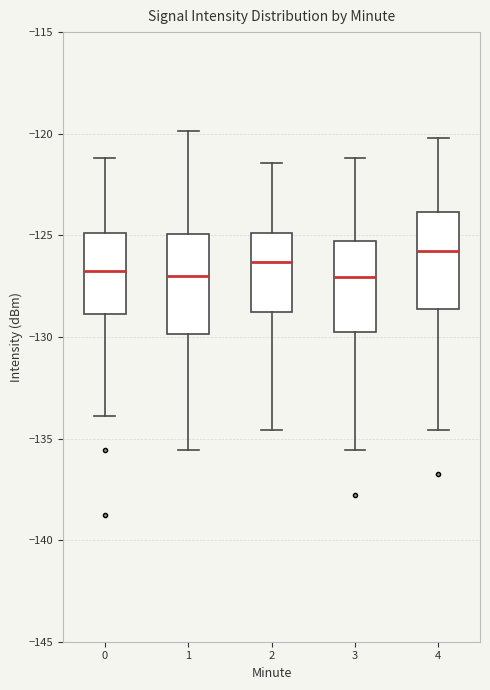

Reading left to right, read every box against the y-axis: the position of its median line, the range the box covers, and the ends of its whiskers. The values are not printed on the chart, so give them approximately, as read against the axis.

0: median -126.5, box -129.0 to -125.0, whiskers -134.0 to -121.0
1: median -127.0, box -130.0 to -125.0, whiskers -135.5 to -120.0
2: median -126.5, box -129.0 to -125.0, whiskers -134.5 to -121.5
3: median -127.0, box -130.0 to -125.5, whiskers -135.5 to -121.0
4: median -126.0, box -128.5 to -124.0, whiskers -134.5 to -120.0